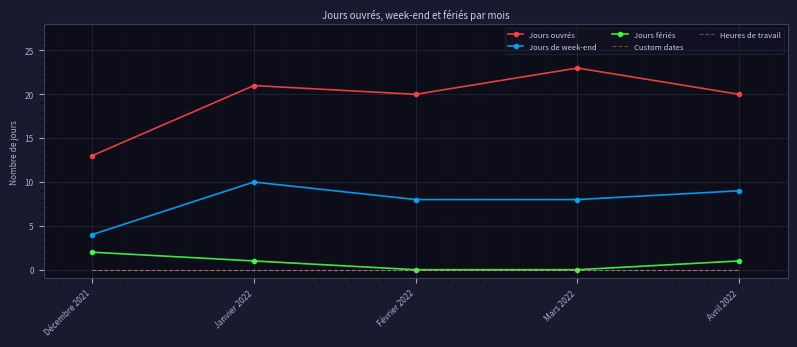

Reading right to left, transcribe all the data shown in this chart.

Jours ouvrés: 20	23	20	21	13
Jours de week-end: 9	8	8	10	4
Jours fériés: 1	0	0	1	2
Custom dates: 0	0	0	0	0
Heures de travail: 0	0	0	0	0